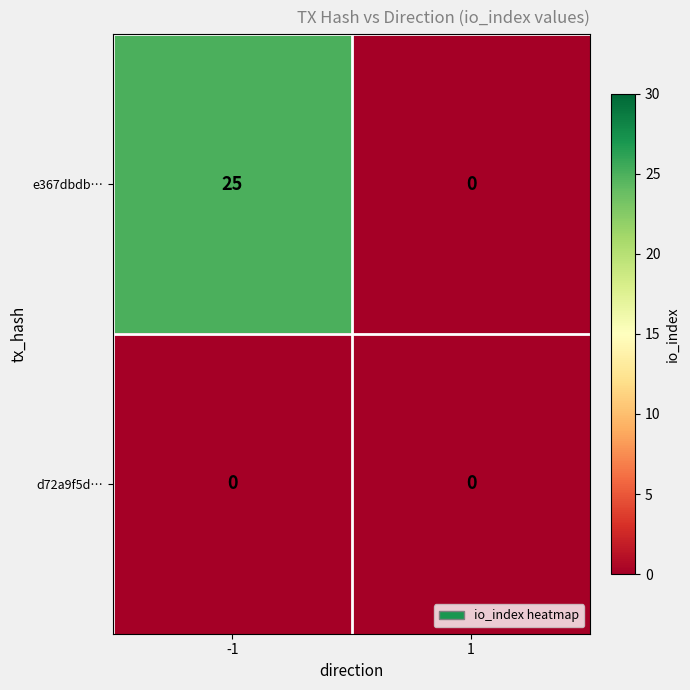

What is the difference between the e367dbdb… values at 1 and -1?

25